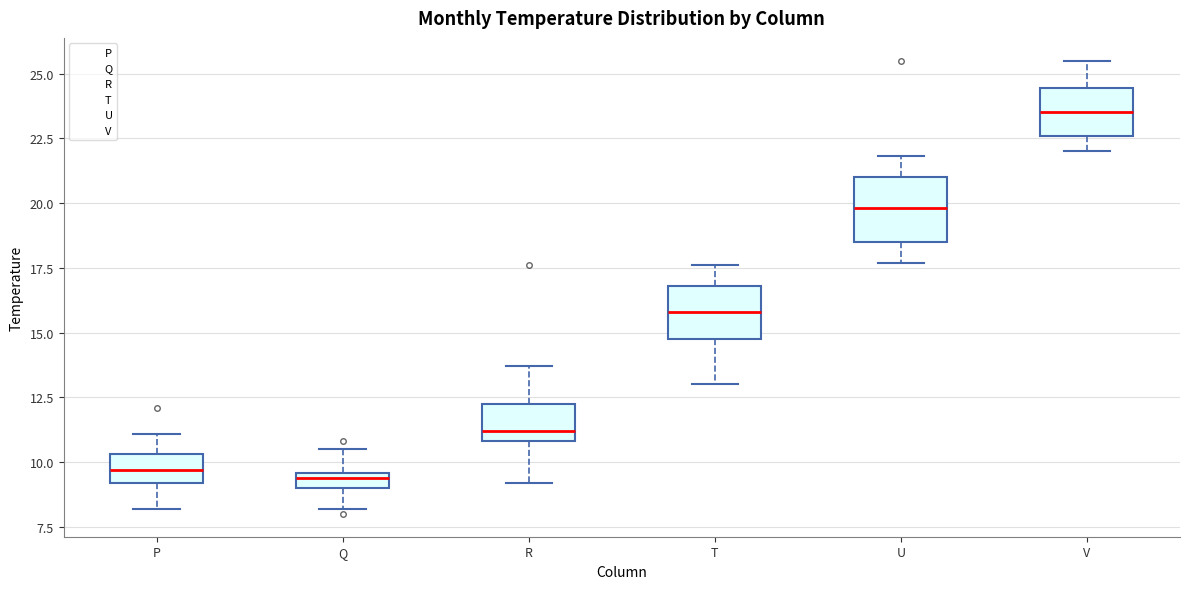

Which box's median line is the highest?

V